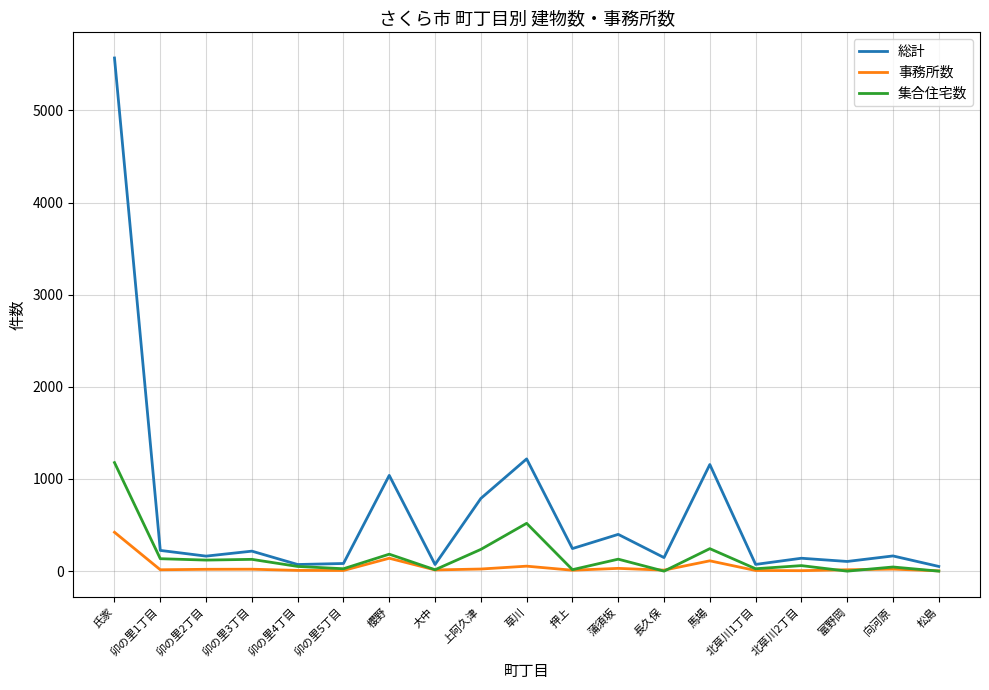

Which series has the largest total across all categories?

総計